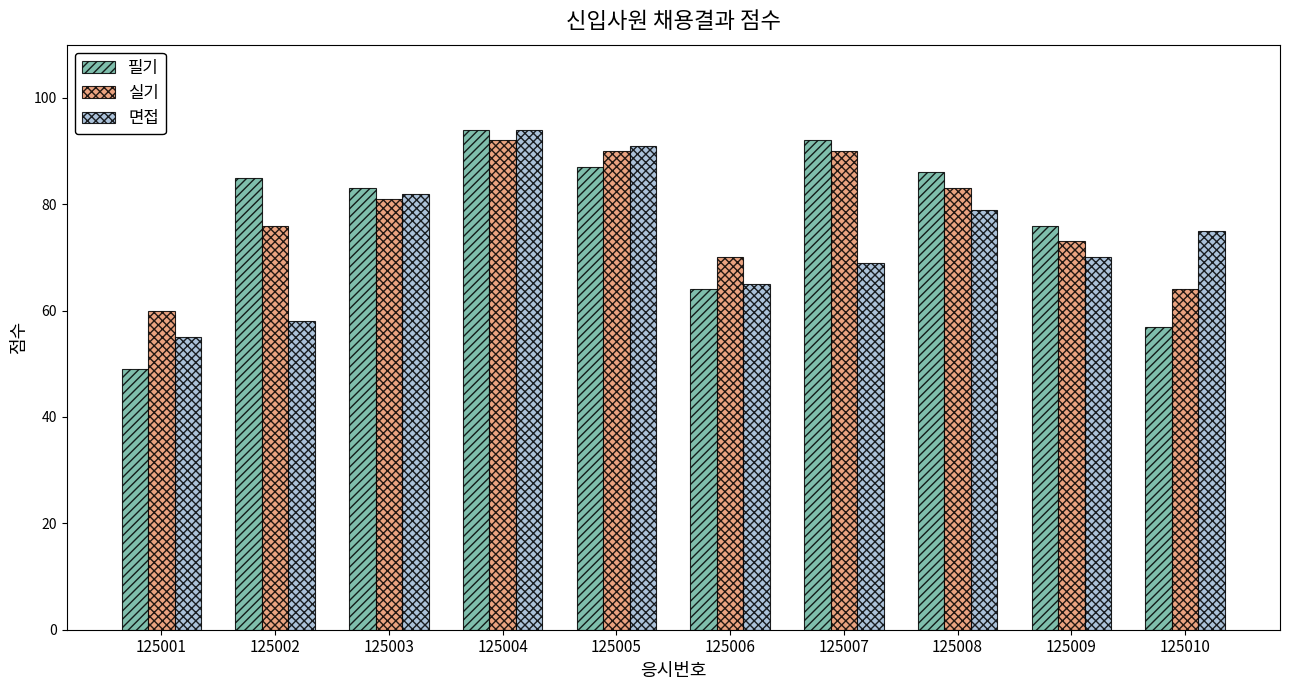

Which series changed the most between 125001 and 125003?

필기